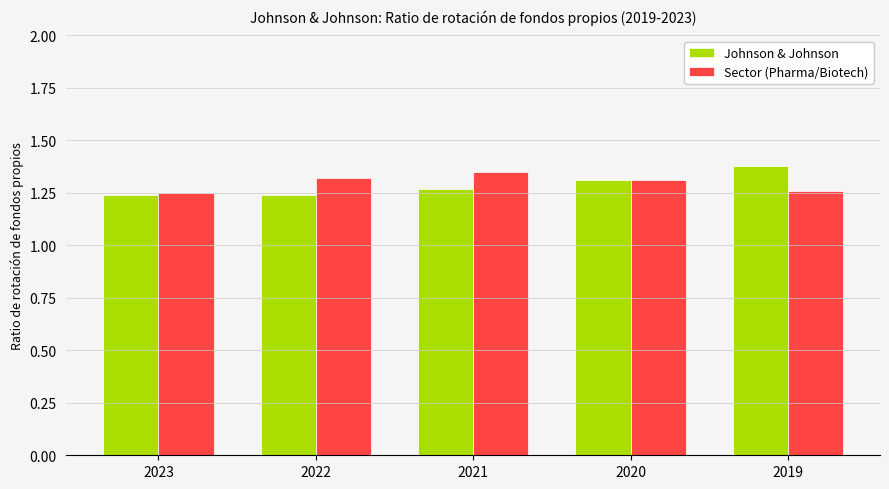

What is the sum of all Sector (Pharma/Biotech) values?

6.5